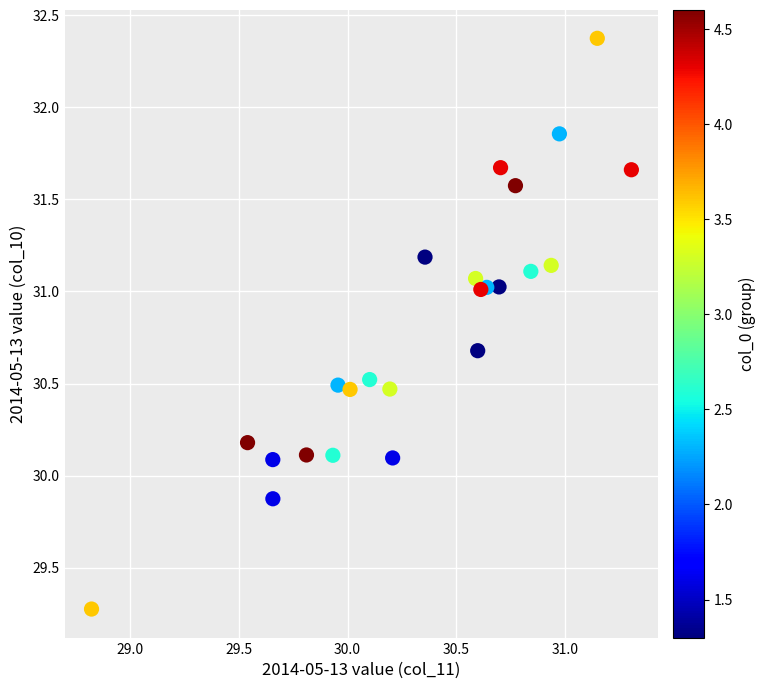

What is the range of X values (max minus min)?

2.5